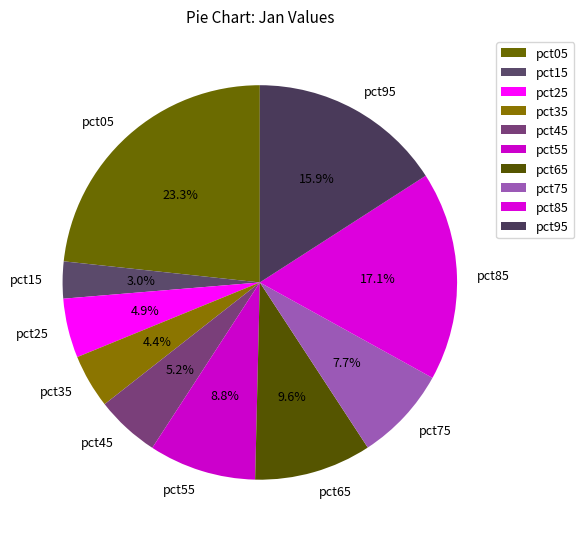

Between pct35 and pct65, which is larger?

pct65